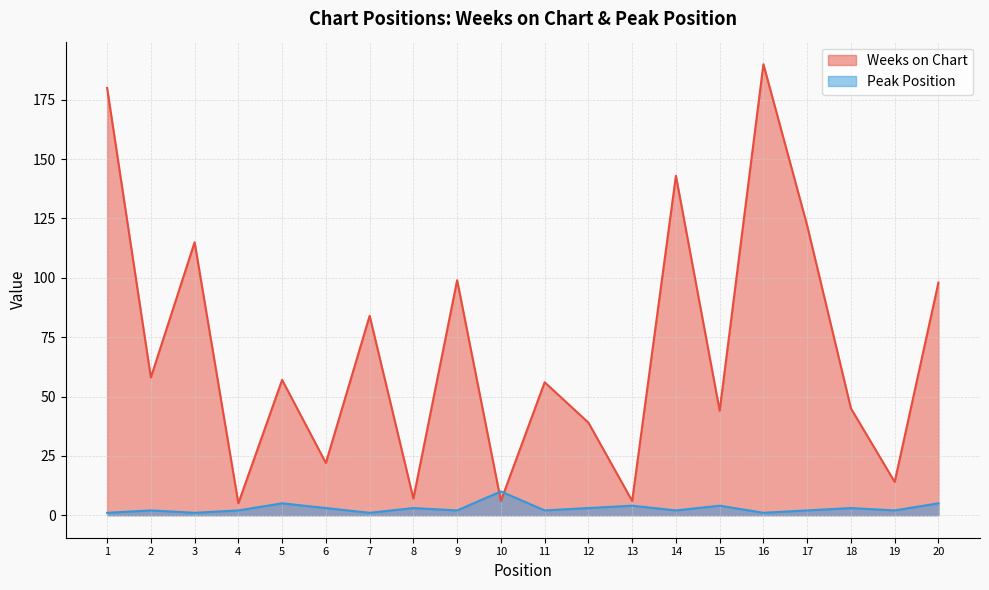

At which category does Weeks on Chart reach its first local peak?

3